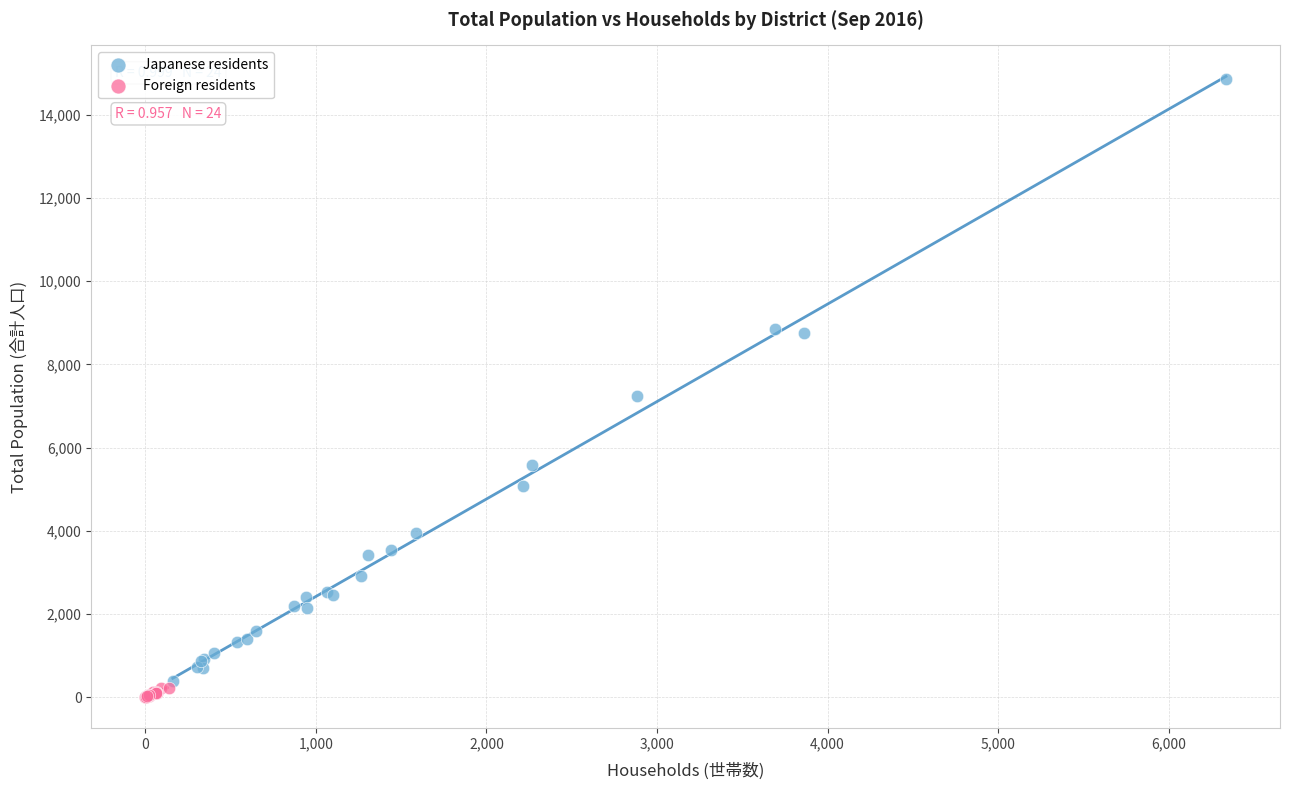

What are all the series names shown in the legend?

Japanese residents, Foreign residents